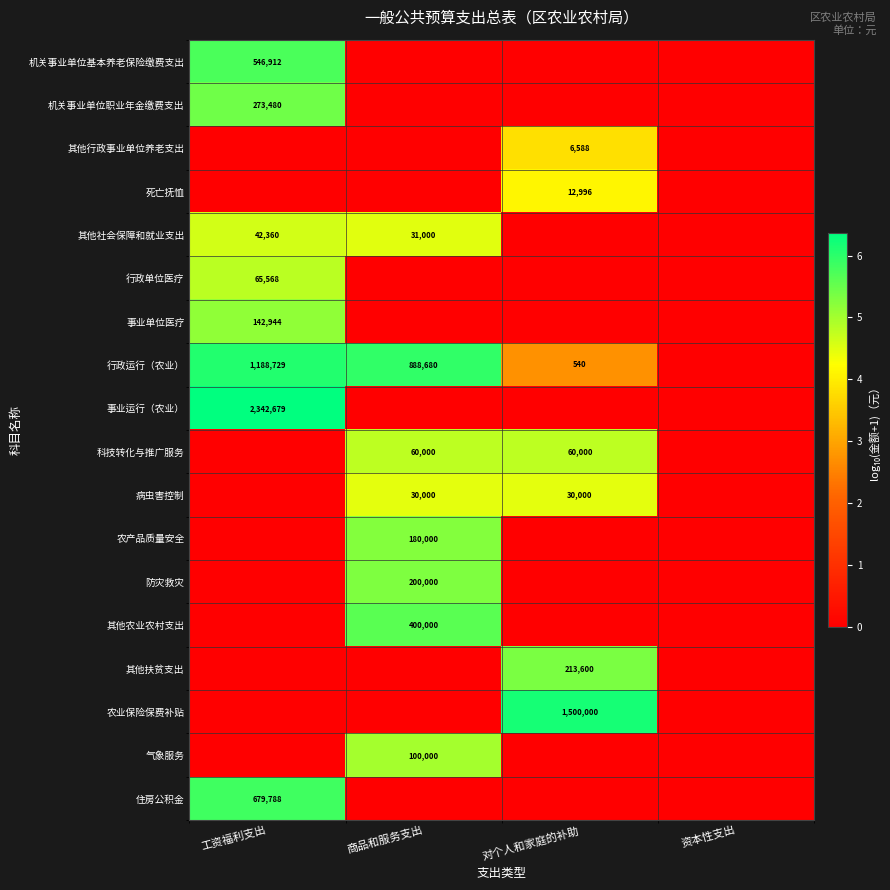

True or false: 行政单位医疗 has a value of 93768 at 工资福利支出.

False